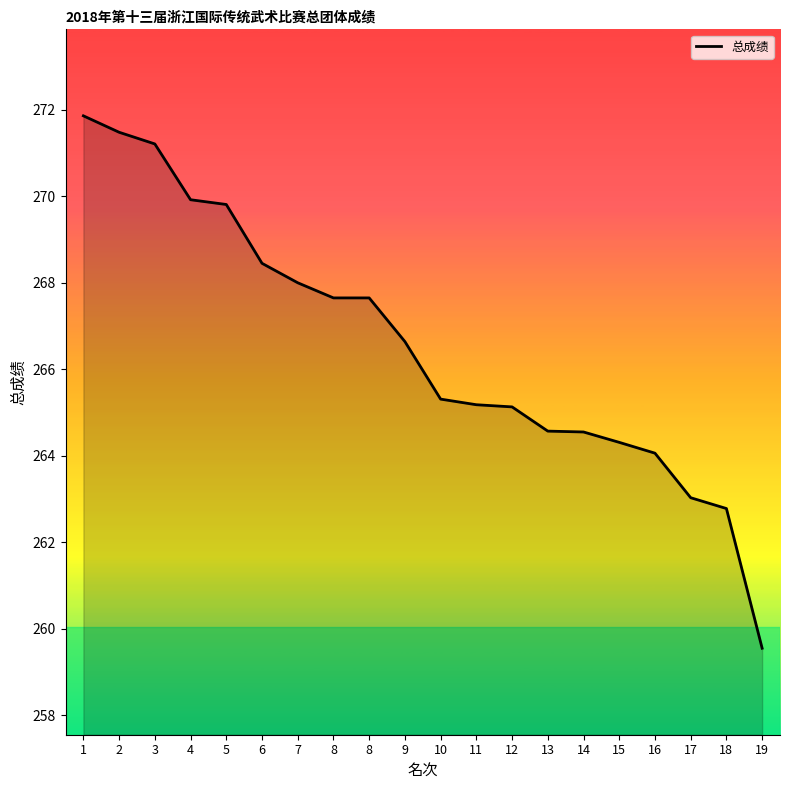

Does the chart have visible grid lines?

No